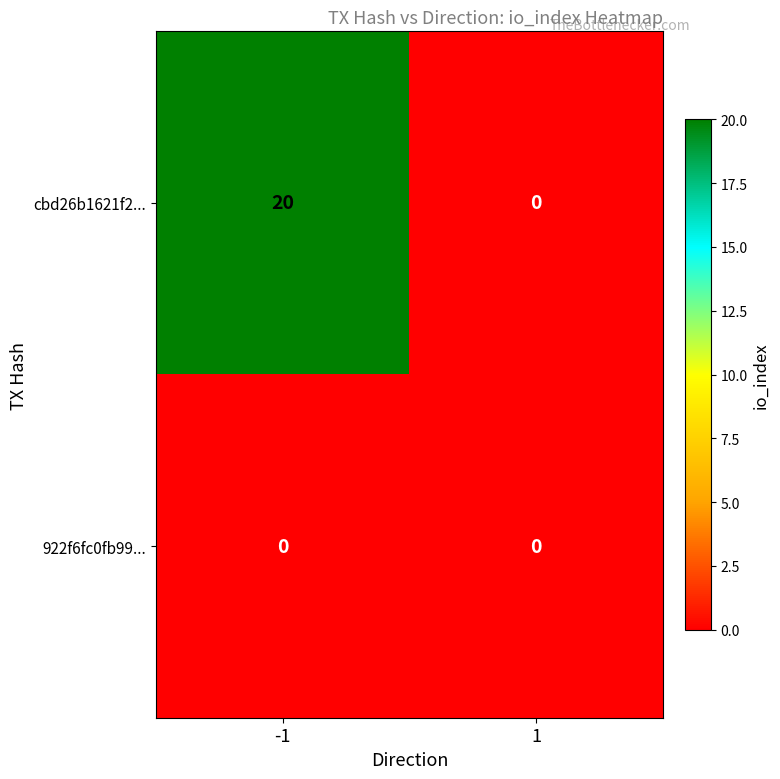

Count the number of categories in the chart.

2